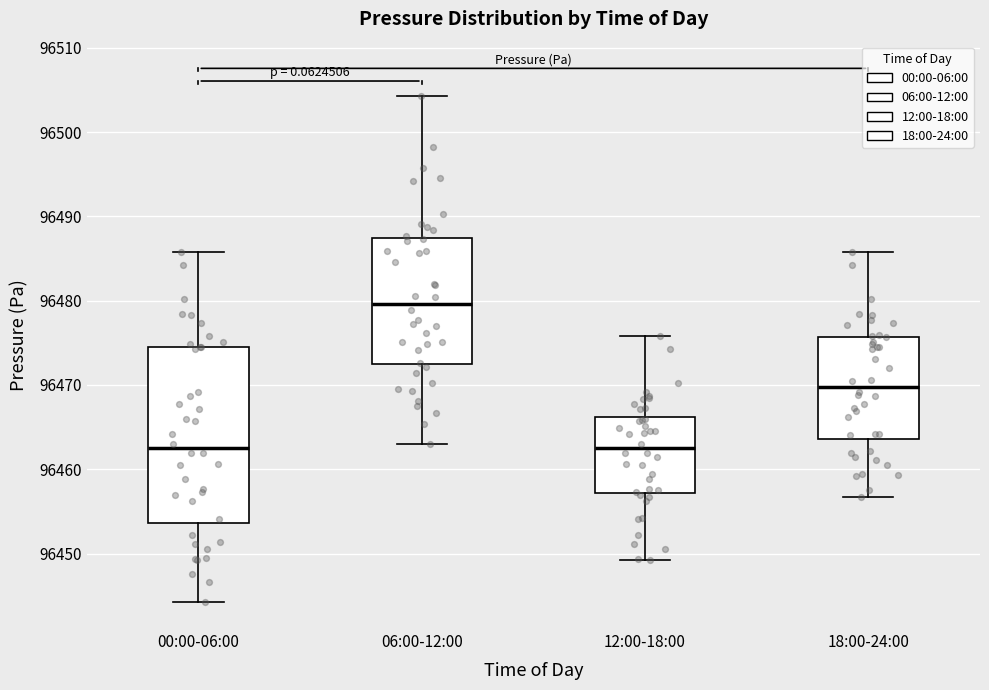

Which box is the tallest, from its lower edge to its upper edge?

00:00-06:00